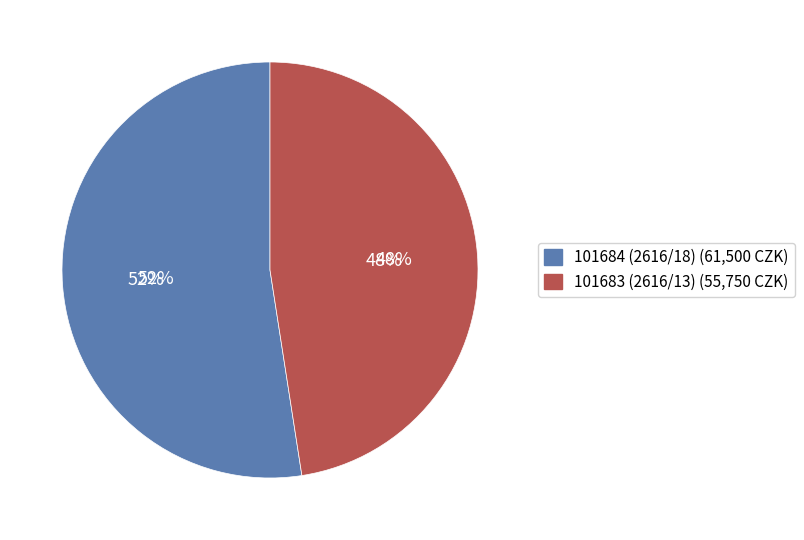

Which slice is the smallest?

101683 (2616/13)